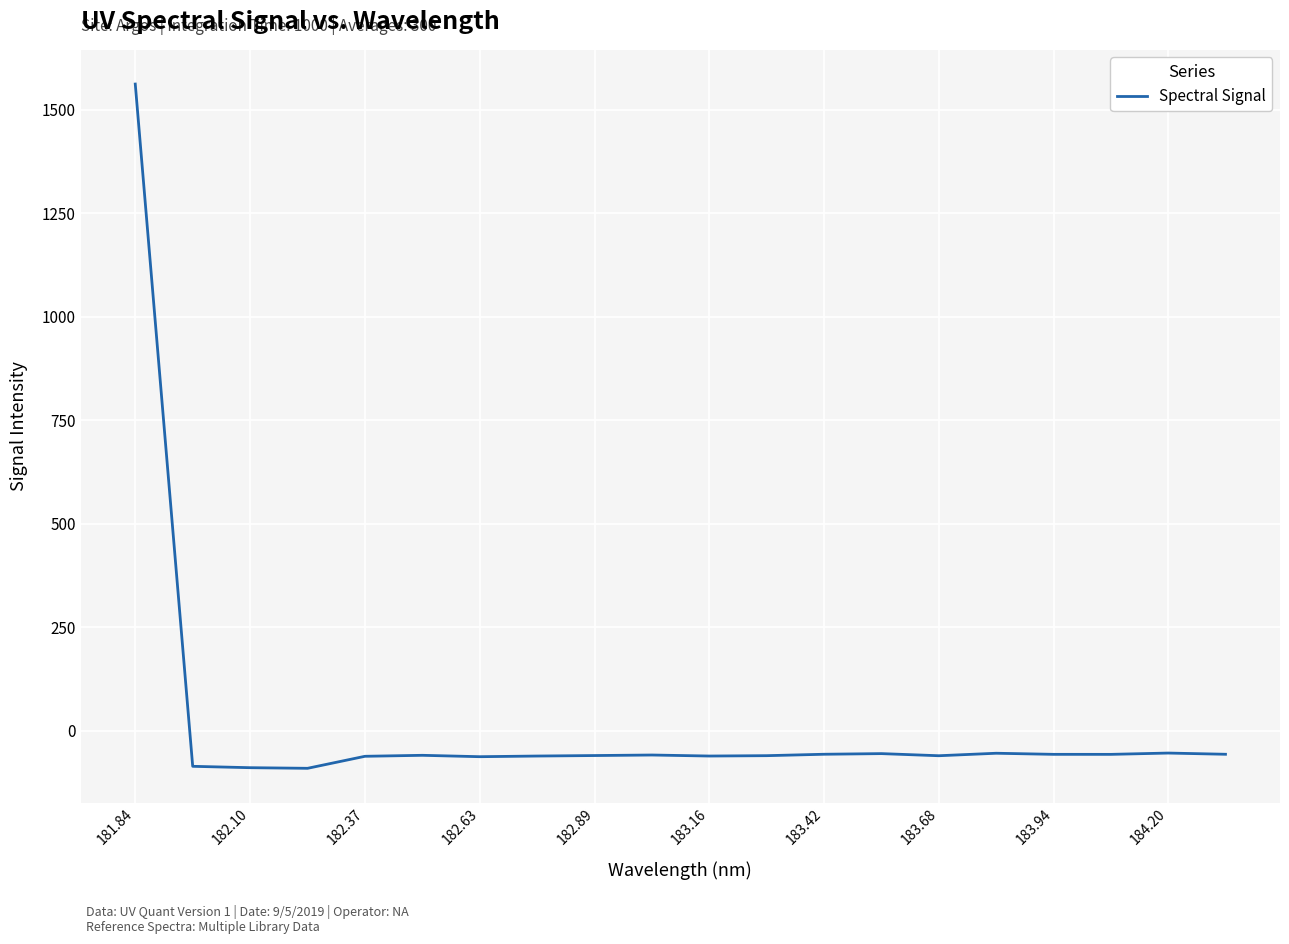

What is the minimum value shown in the chart?

-90.6